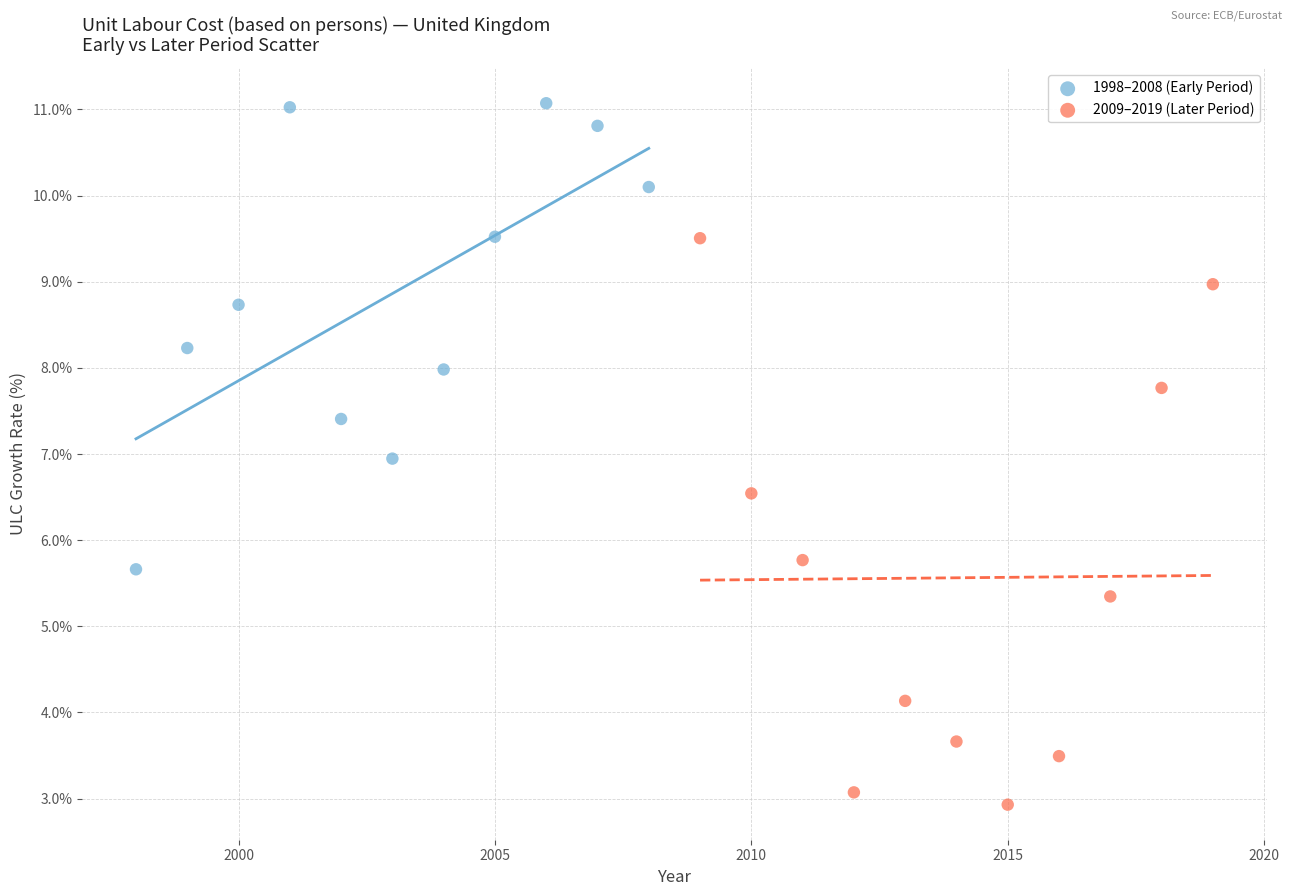

Which series reaches the minimum Y coordinate?

2009–2019 (Later Period)